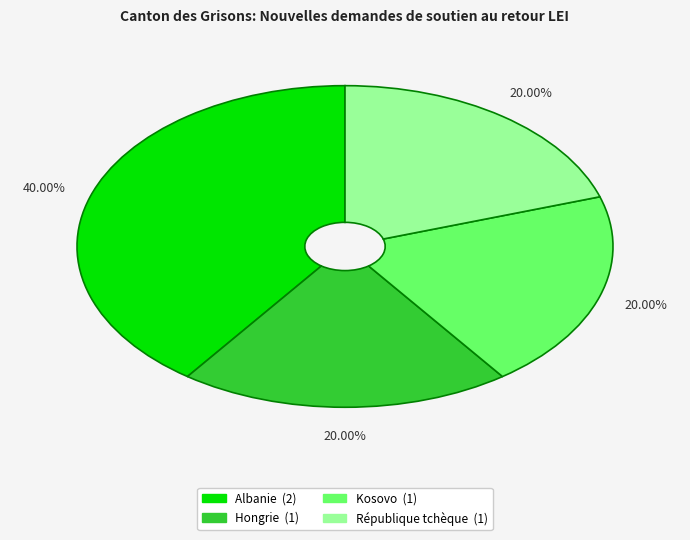

What percentage is the Kosovo slice, to the nearest percent?

20%